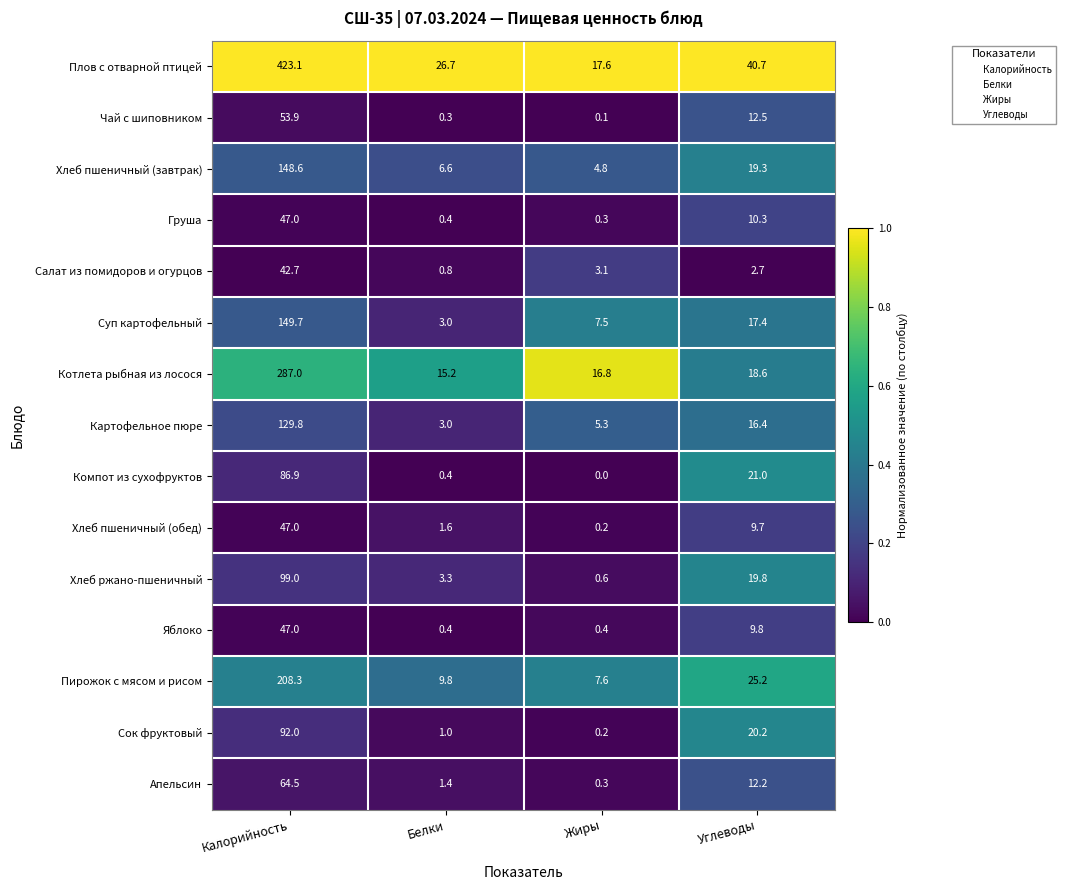

Read the Суп картофельный value at Жиры.

7.5